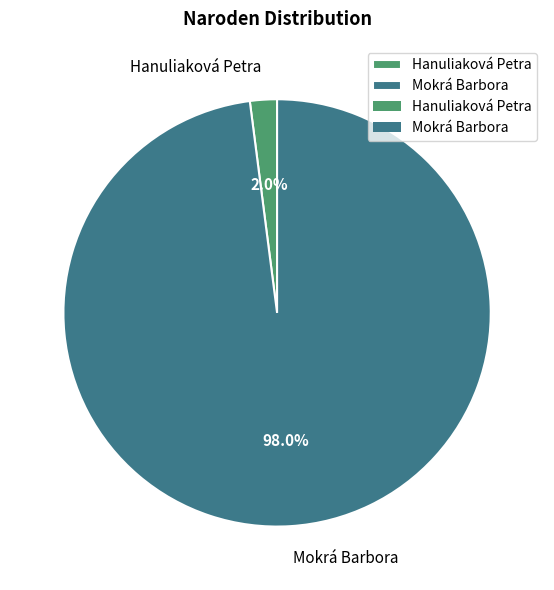

To the nearest percent, what is the difference between the largest and smallest slice percentages?

96%